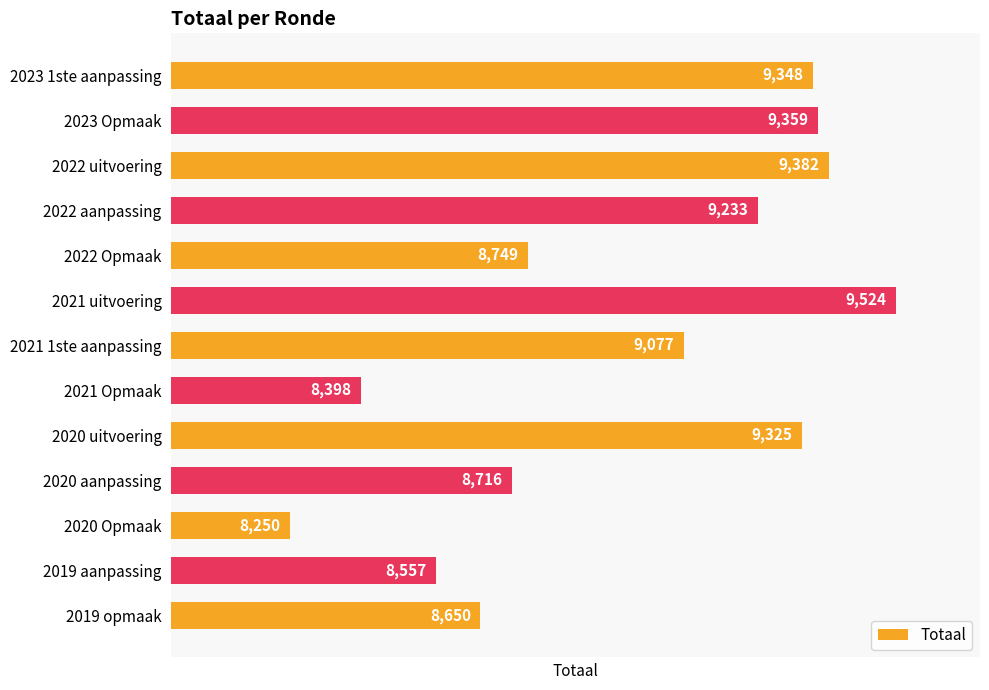

What is the difference between the second highest and second lowest values?

984